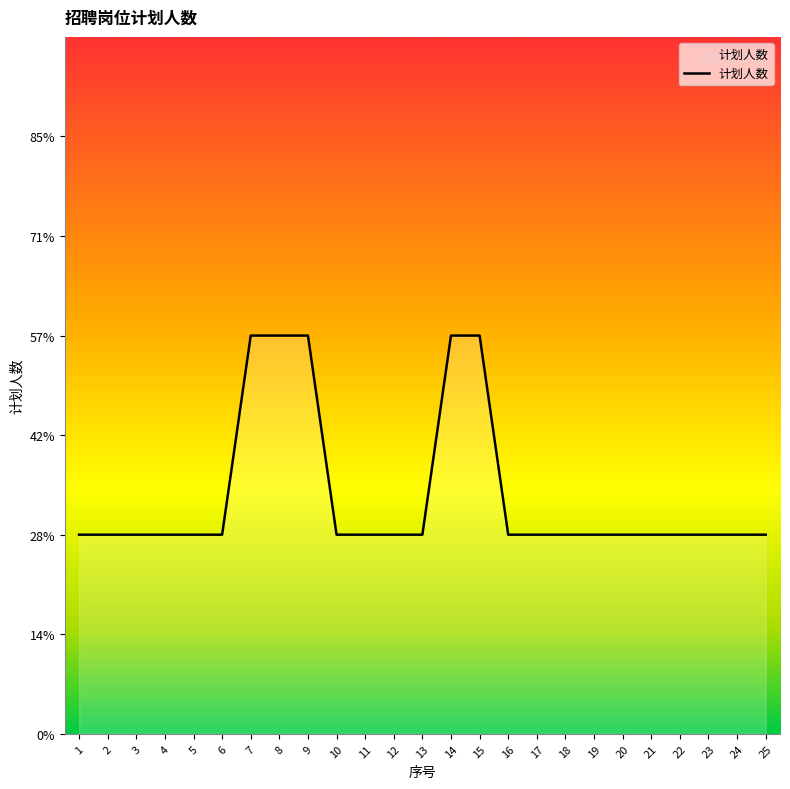

Which category has the highest value across all series?

7